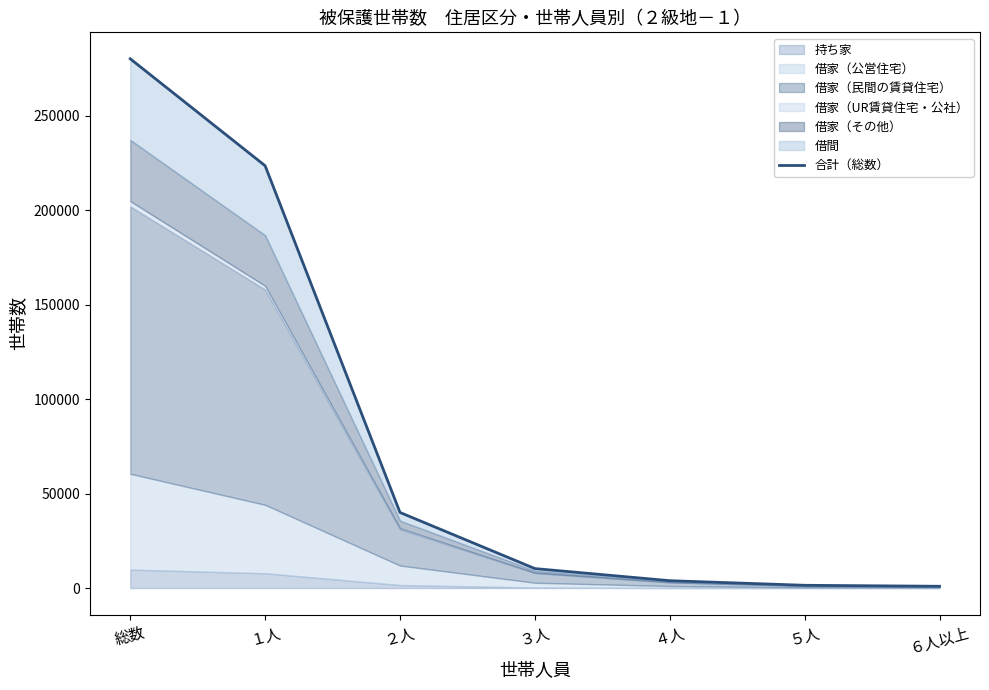

Reading right to left, list all the values displayed in this chart.

940	1464	3893	10307	40019	223584	280207